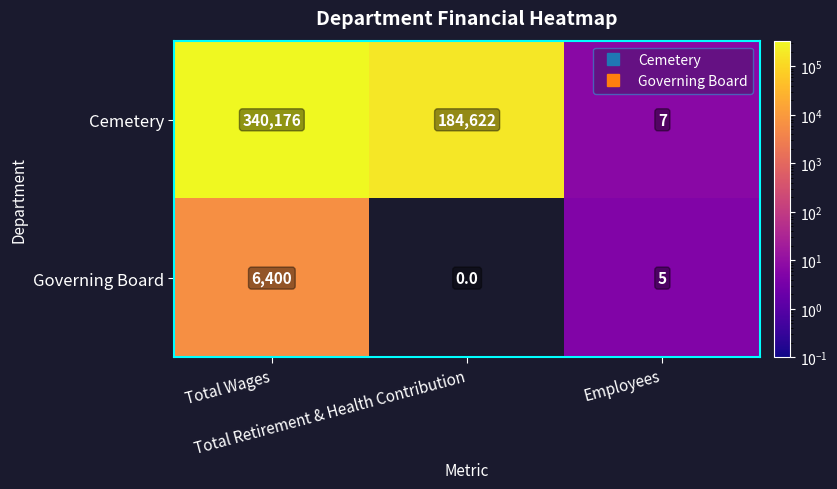

At how many categories does at least one series exceed 339980?

1